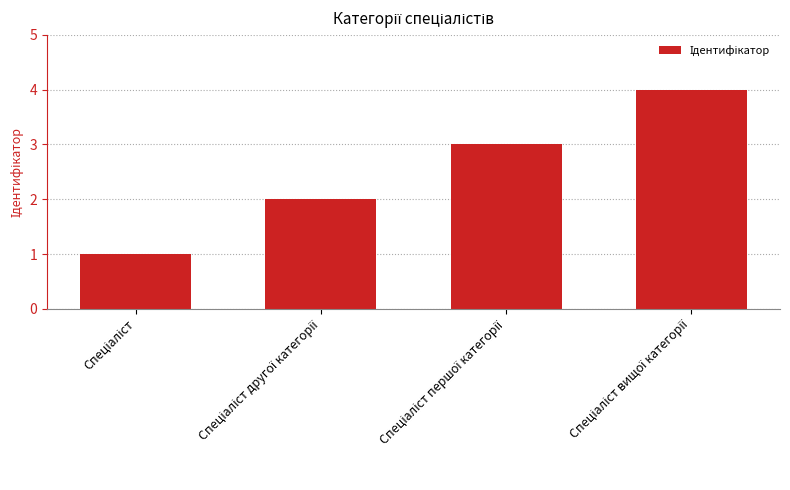

What is the greatest value displayed?

4